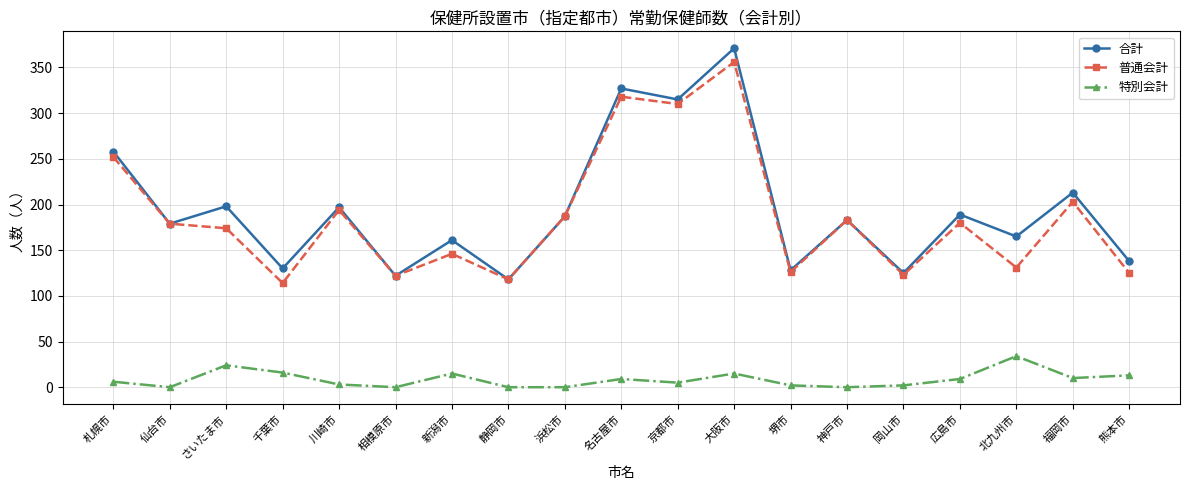

How many lines are shown in the chart?

3